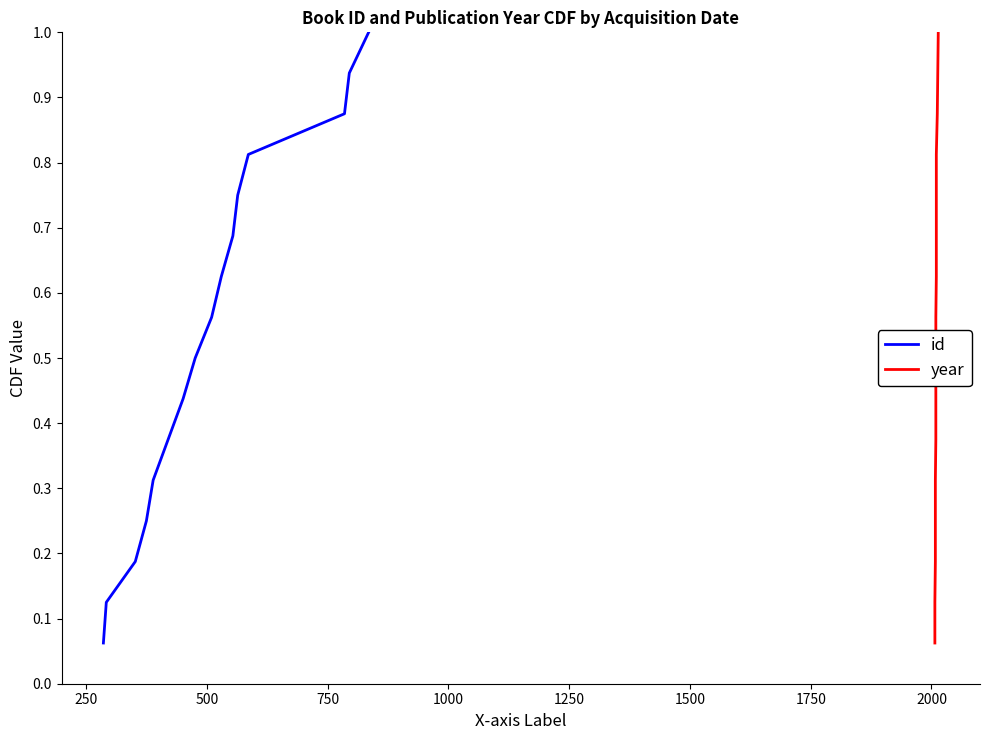

True or false: year has a value of 1.5 at 13.

False